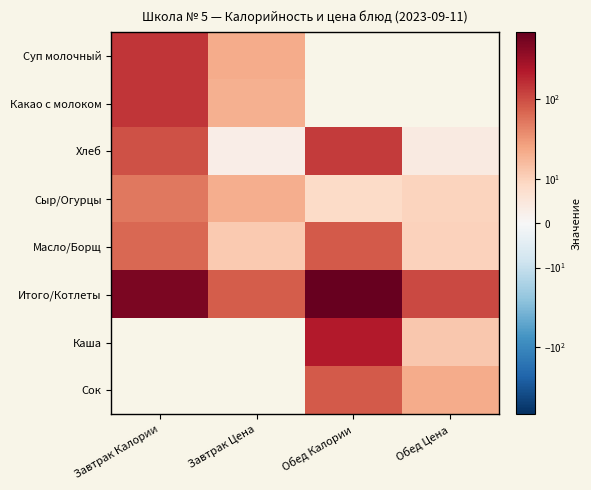

What is the sum of the Хлеб values at Обед Цена and Завтрак Цена?

6.7